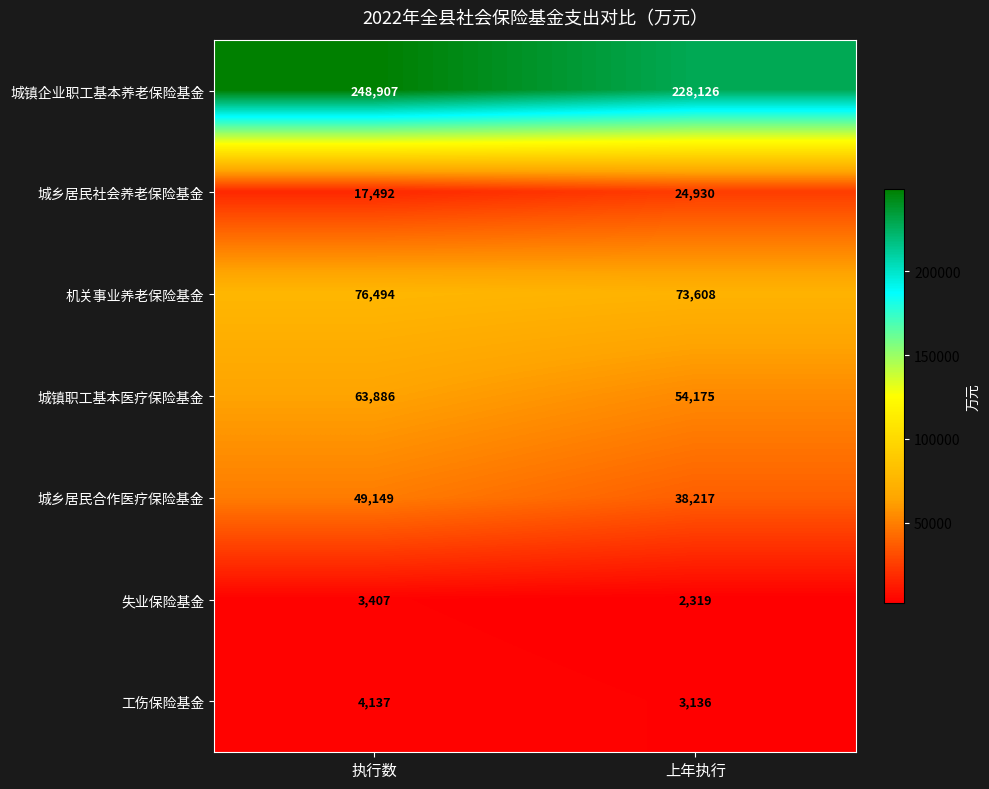

Rank the categories by 城镇职工基本医疗保险基金 value from highest to lowest.

执行数, 上年执行